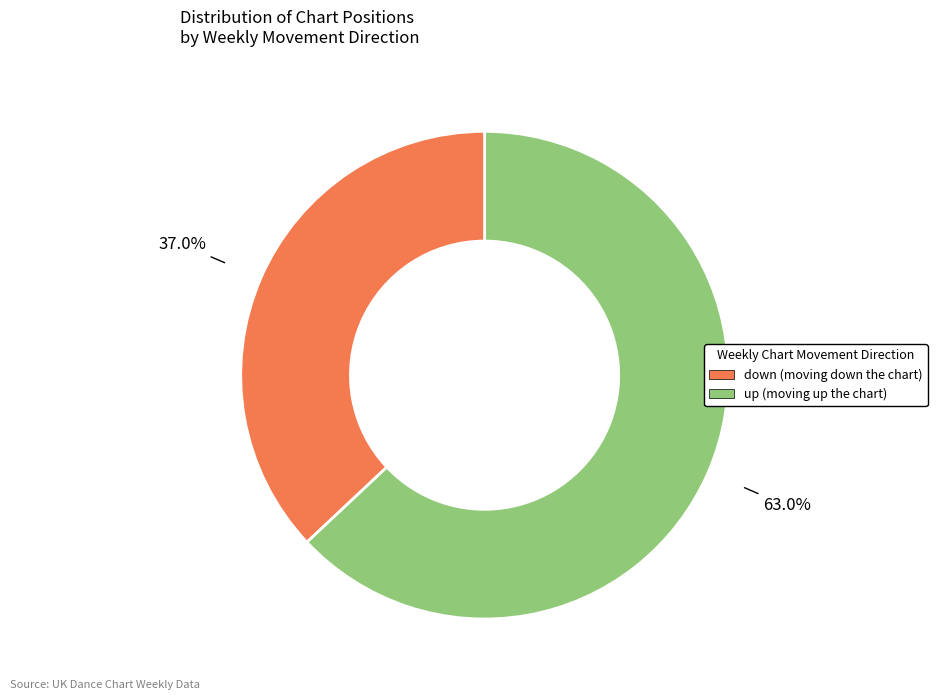

Is there a majority slice in this chart?

Yes